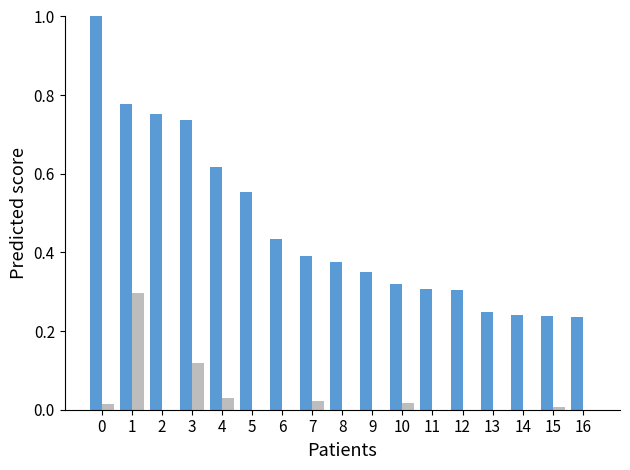

What is the maximum value shown in the chart?

1.0